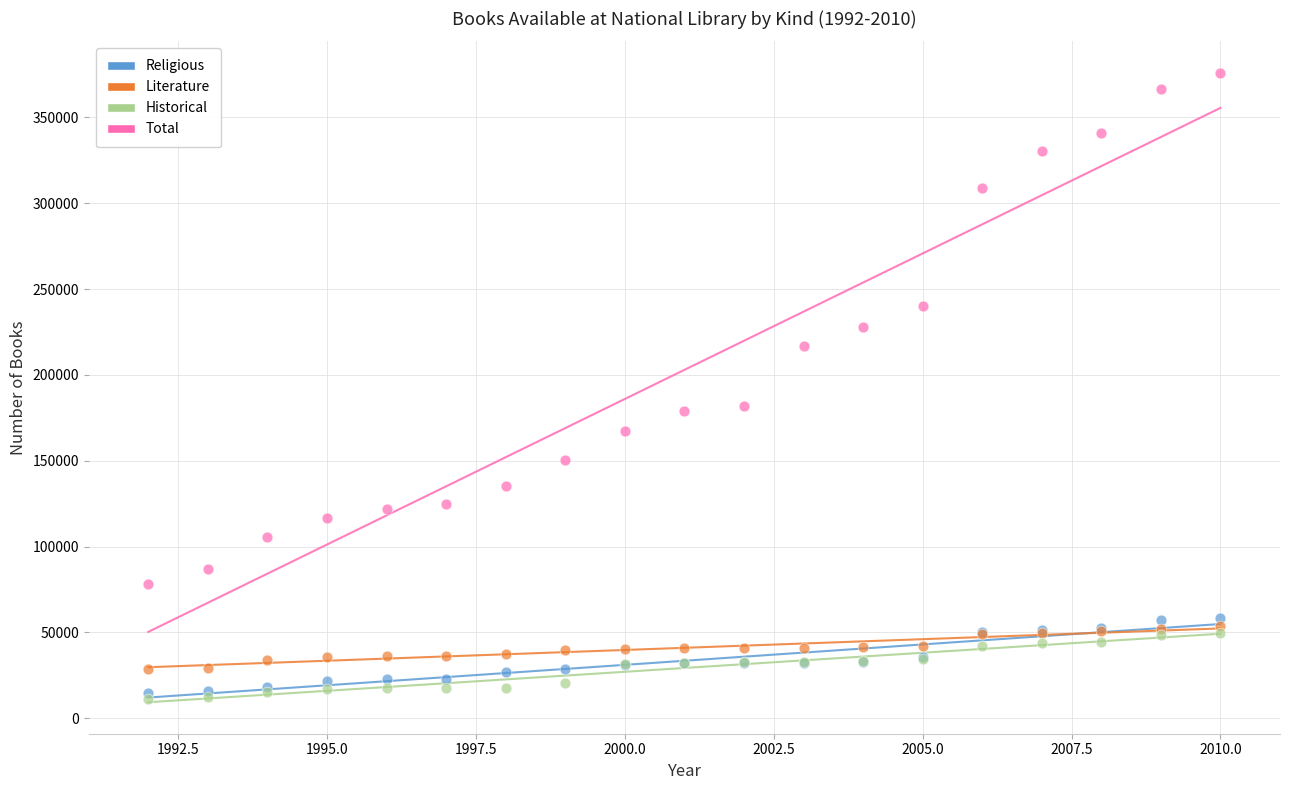

Which series has the largest Y range (max minus min)?

Total